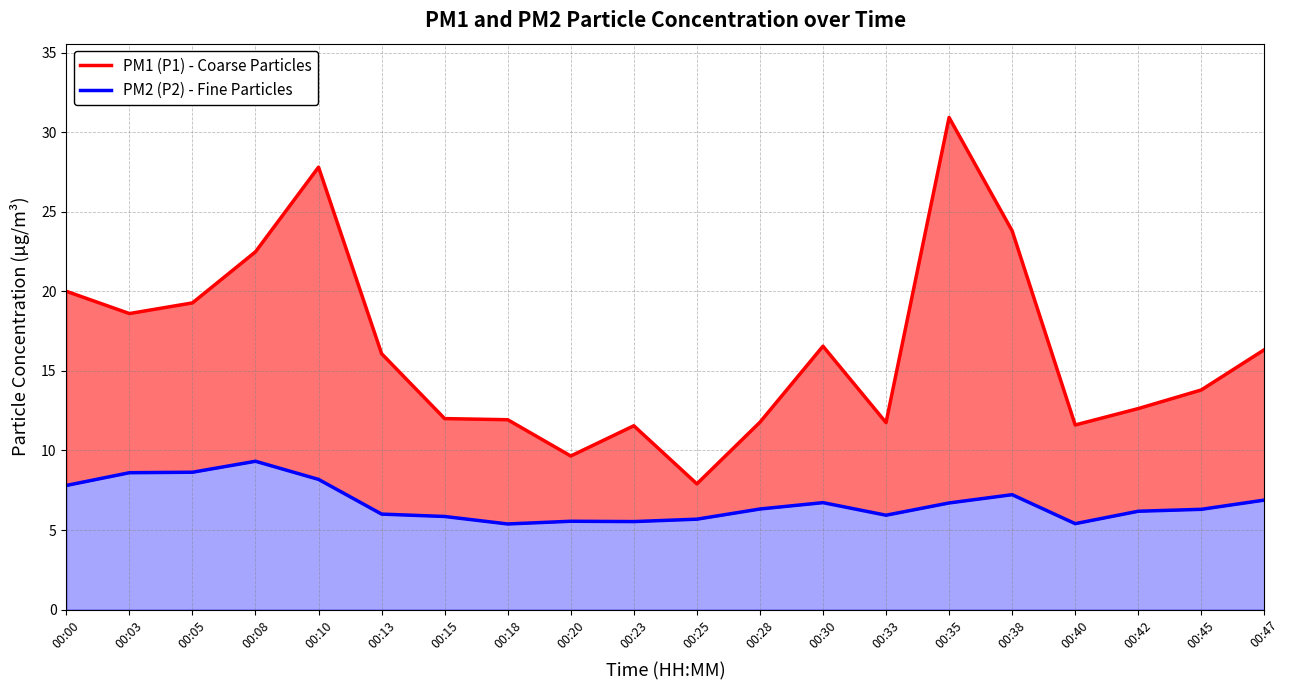

At which category does PM2 (P2) - Fine Particles reach its first local valley?

00:18